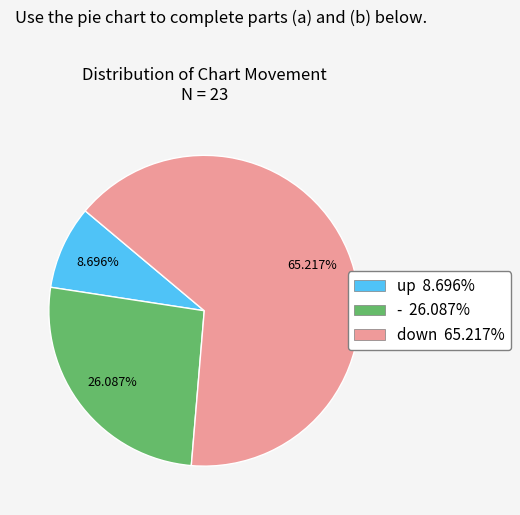

To the nearest percent, what is the difference between the up and down slice percentages?

57%